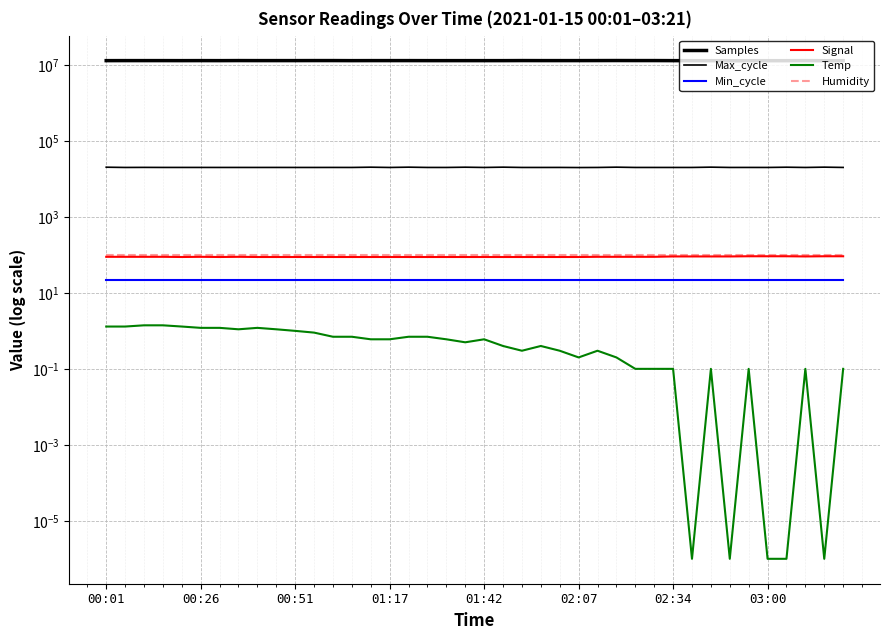

Which series changed the most between 30 and 34?

Samples